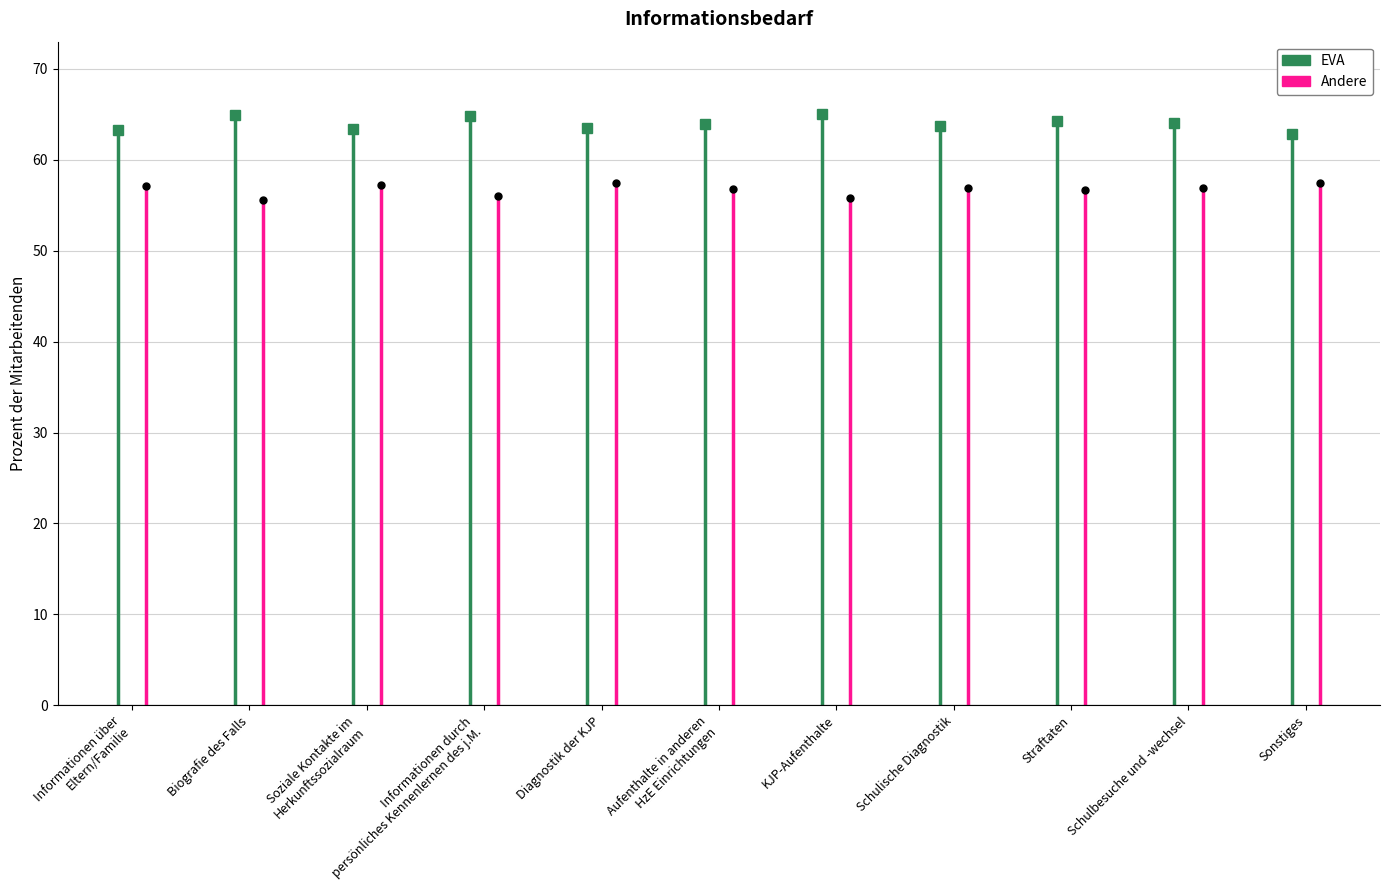

At which category is the sum across all series the highest?

Biografie des Falls